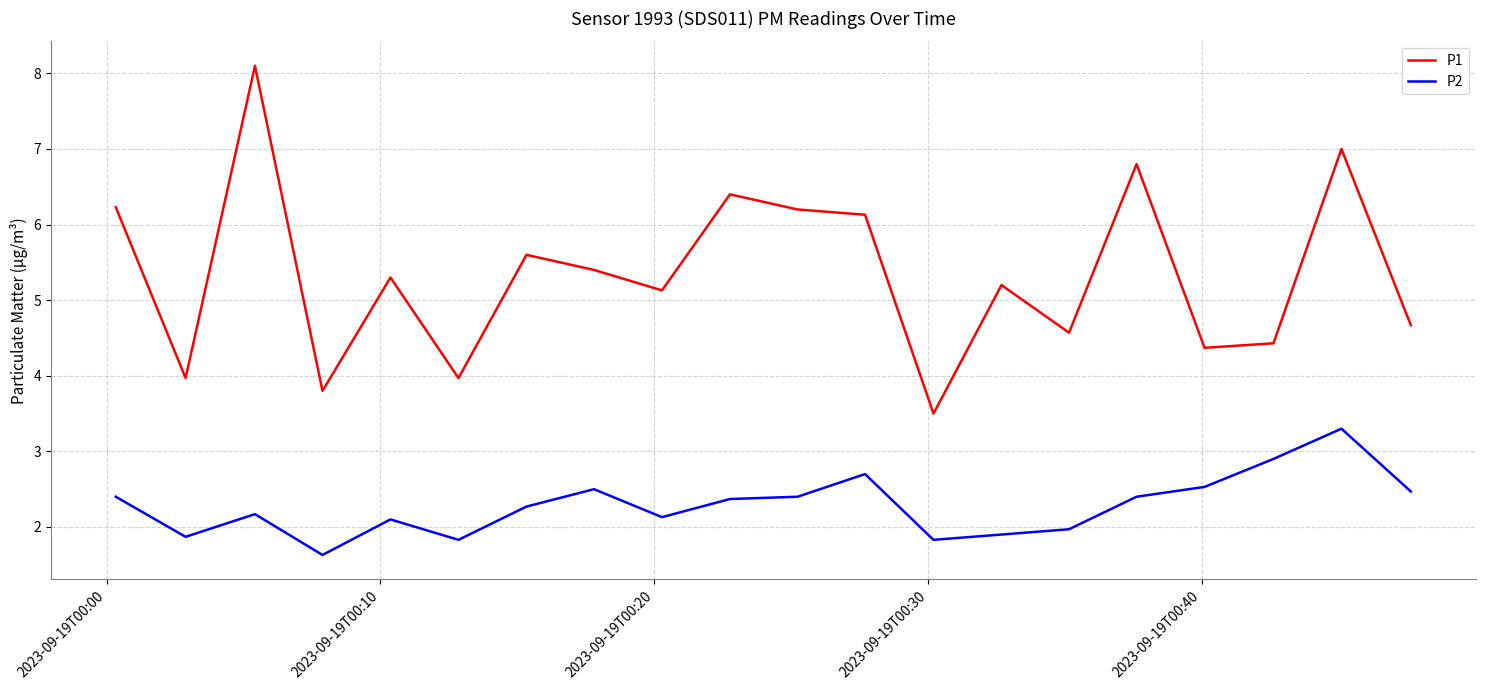

What is the highest value of the P2 series?

3.3